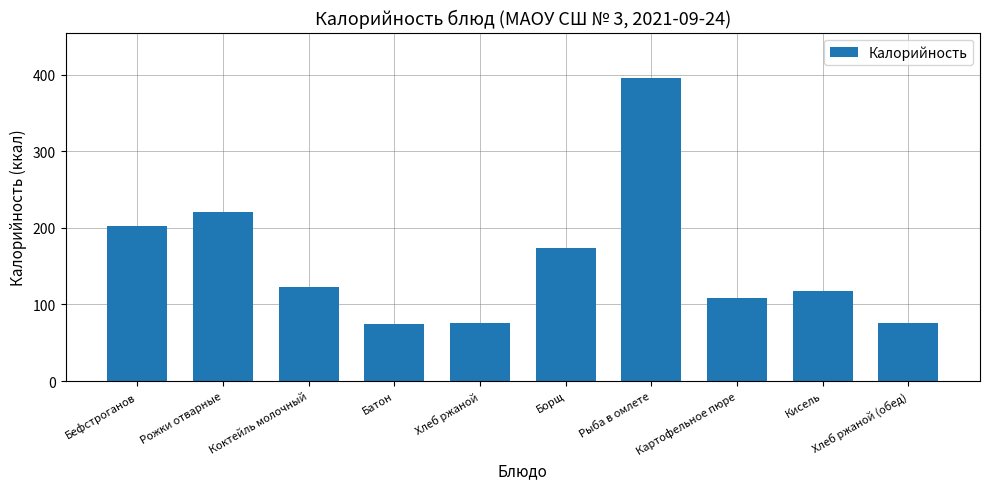

Is it true that the value at Картофельное пюре is 109.0?

True